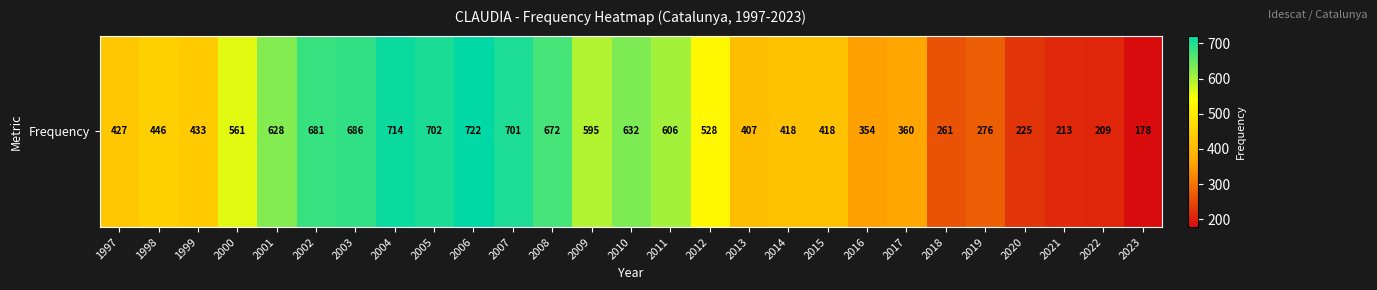

What is the change in value from 2017 to 2019?

-84